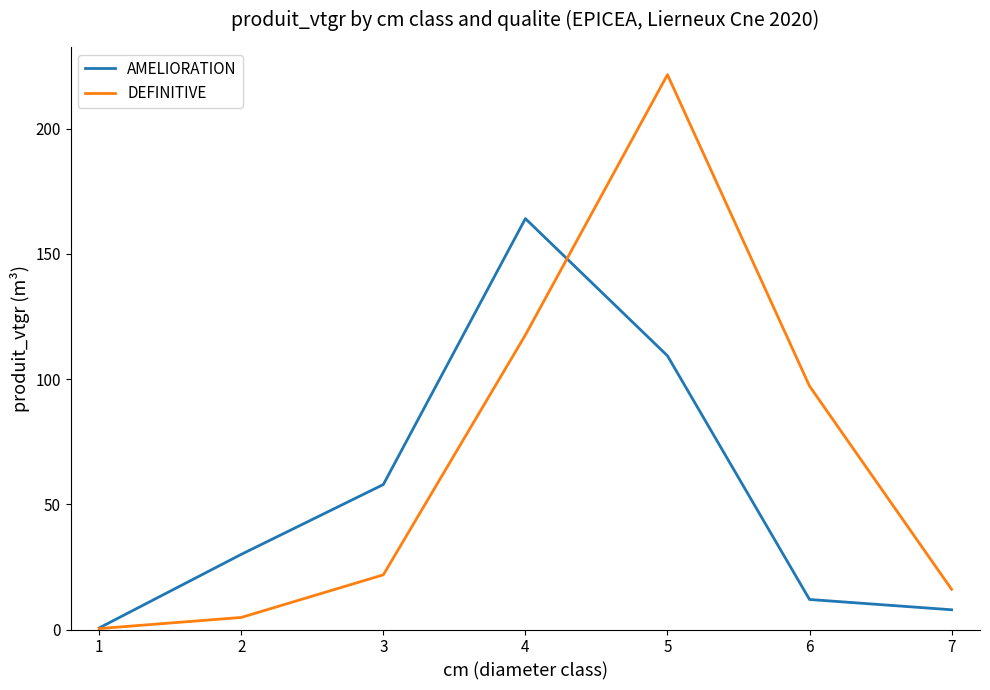

Is the value of AMELIORATION at 5 greater than the value of DEFINITIVE at 5?

No